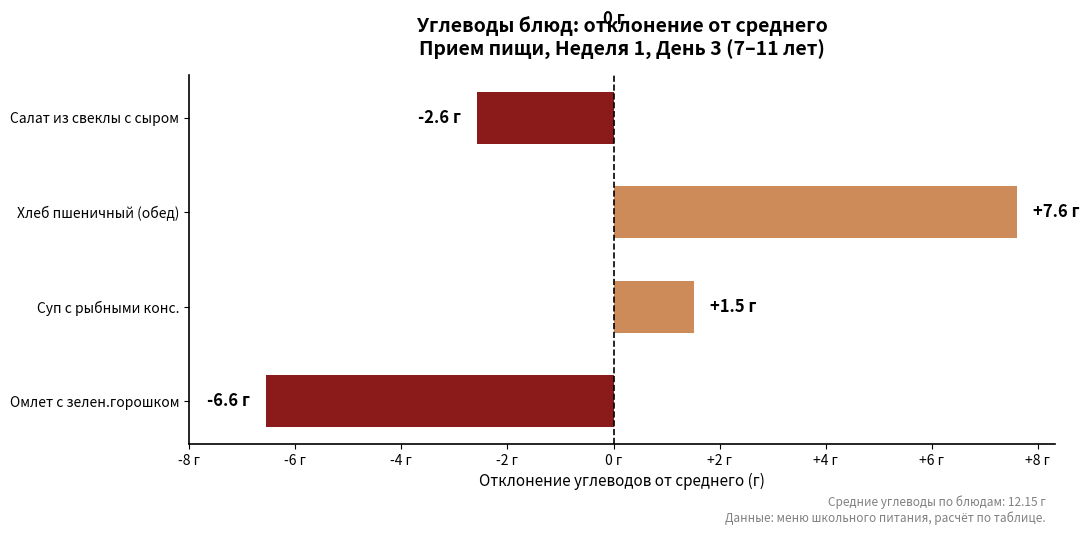

List the labels in order of value, smallest first.

Омлет с зелен.горошком, Салат из свеклы с сыром, Суп с рыбными конс., Хлеб пшеничный (обед)